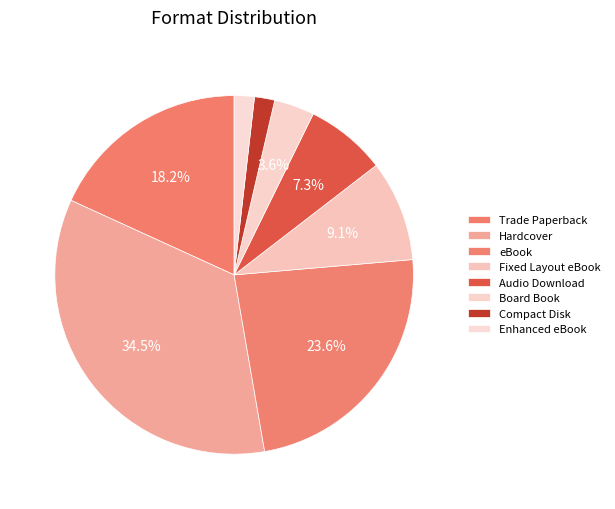

Does Board Book account for over 50% of the chart?

No